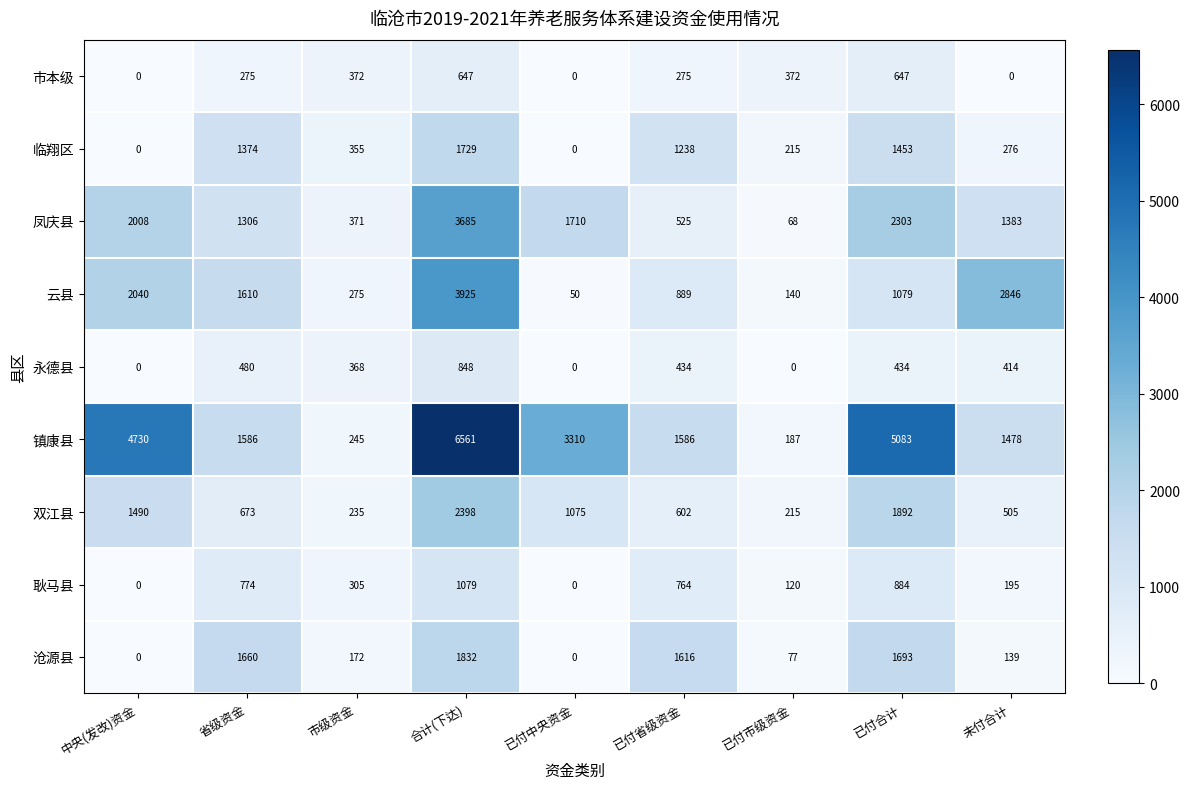

Which series has the largest total across all categories?

镇康县